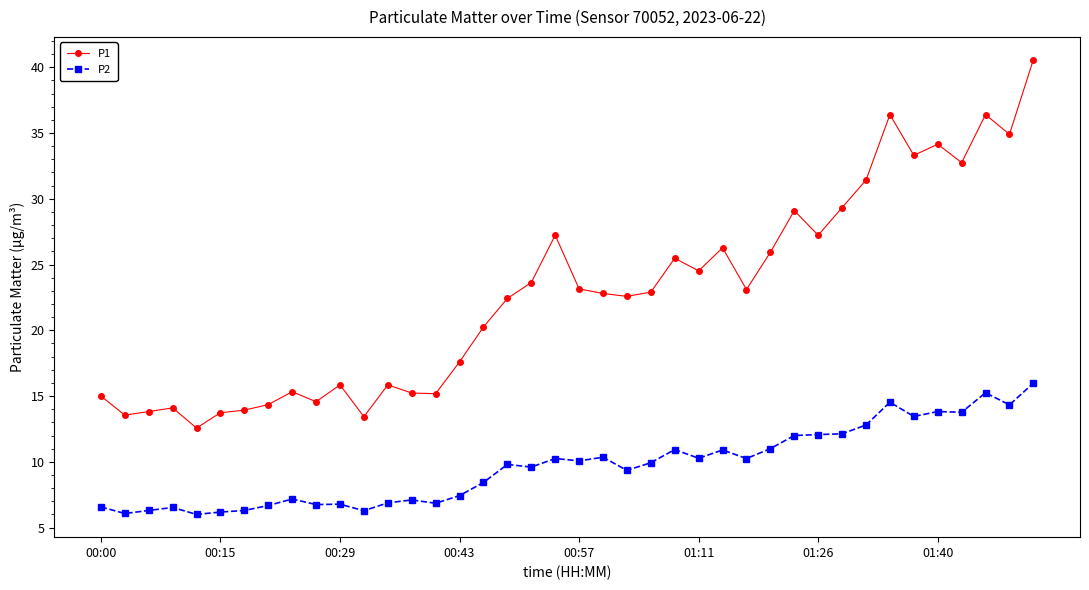

How many values in the P1 series exceed 22?

23